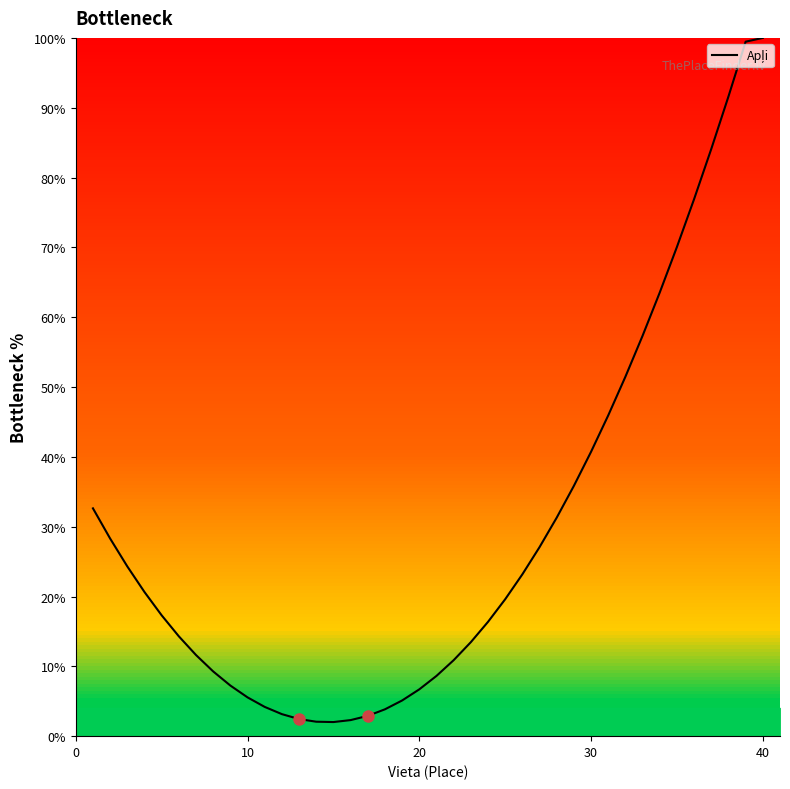

What is the difference between the maximum and minimum values?

98.0